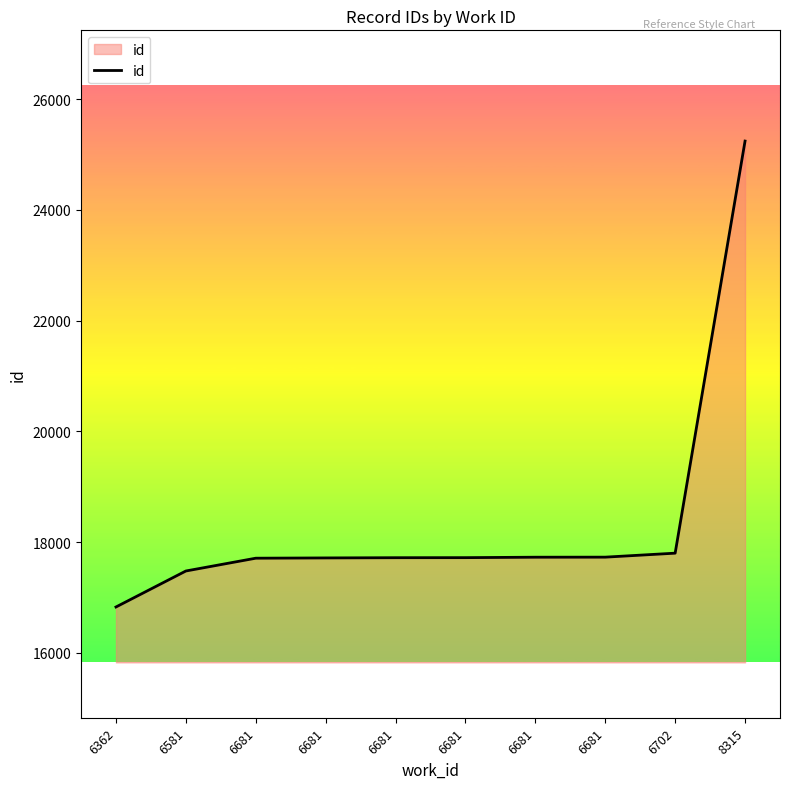

True or false: there are more than 2 points higher than both neighbors.

False